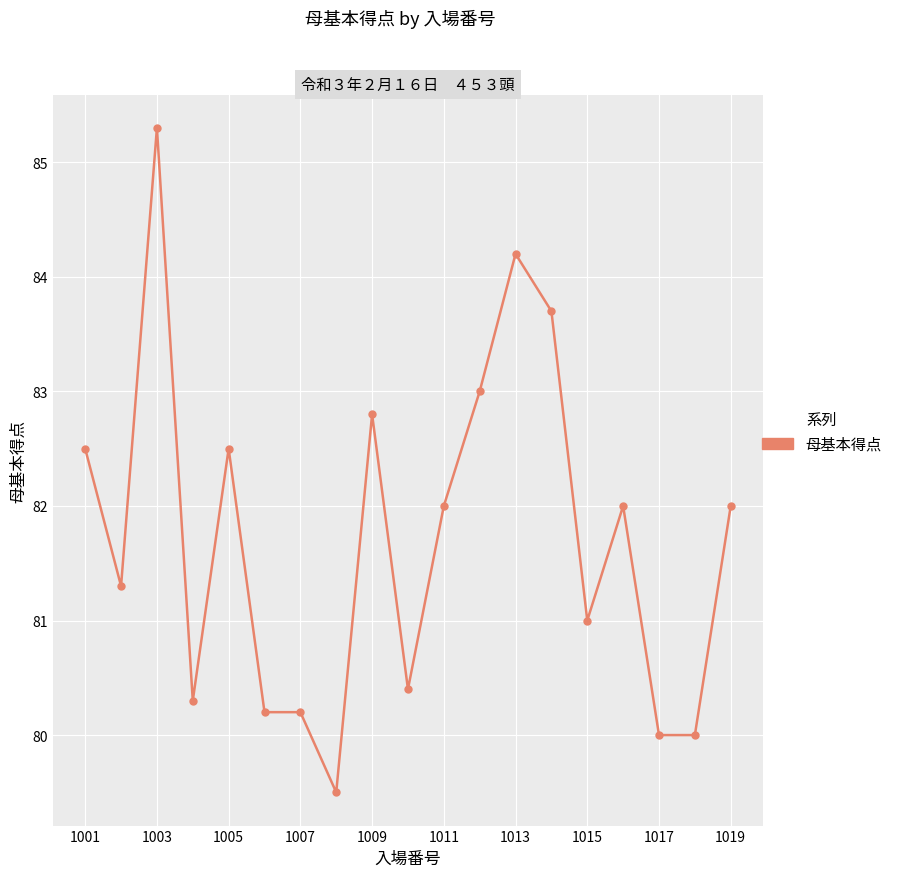

What is the greatest value displayed?

85.3